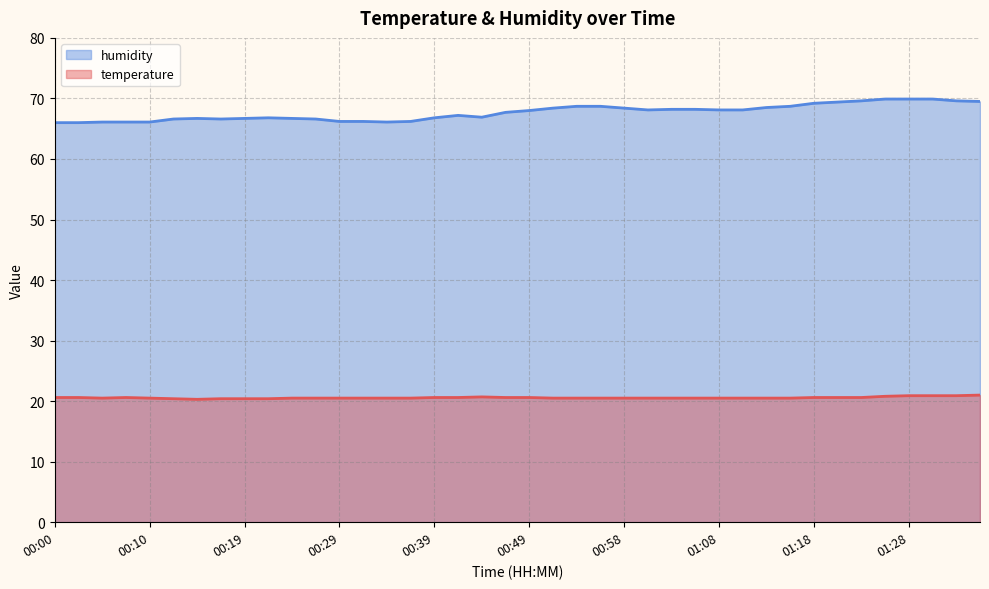

True or false: humidity and temperature intersect in this chart.

False